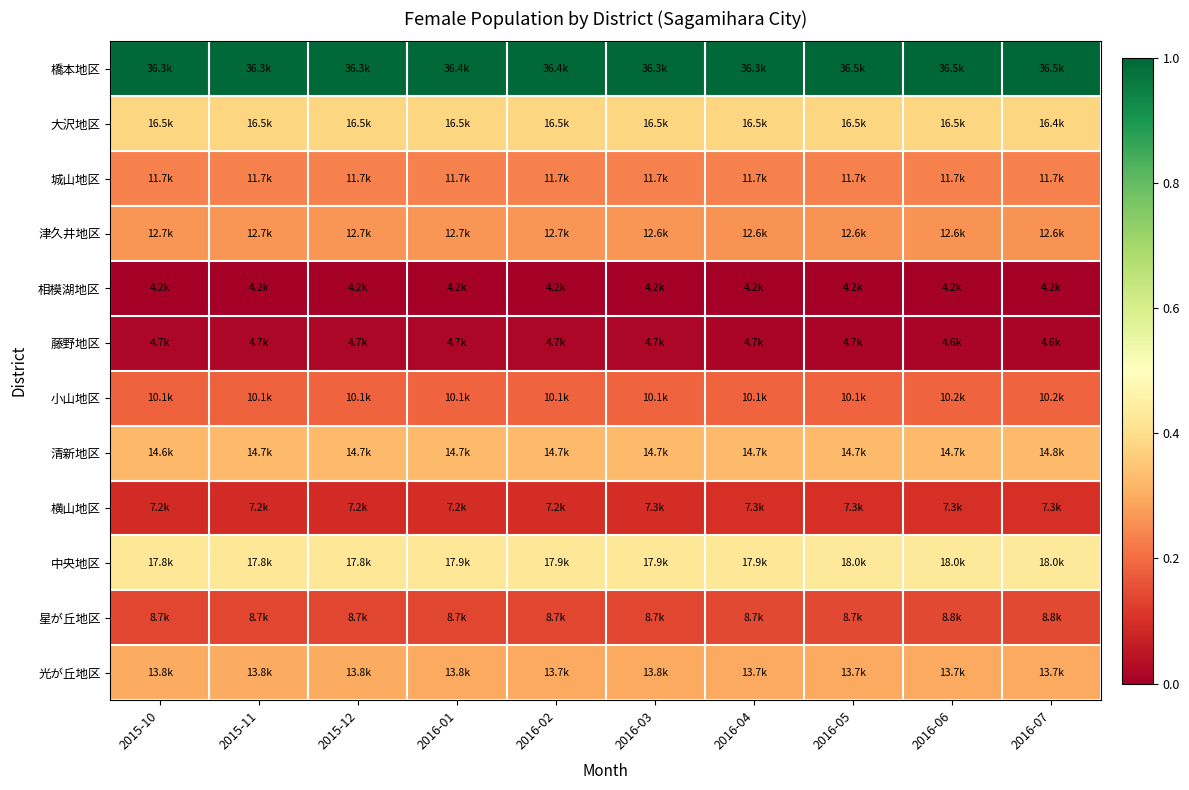

Rank the series at 2016-01 from lowest to highest value.

相模湖地区, 藤野地区, 横山地区, 星が丘地区, 小山地区, 城山地区, 津久井地区, 光が丘地区, 清新地区, 大沢地区, 中央地区, 橋本地区